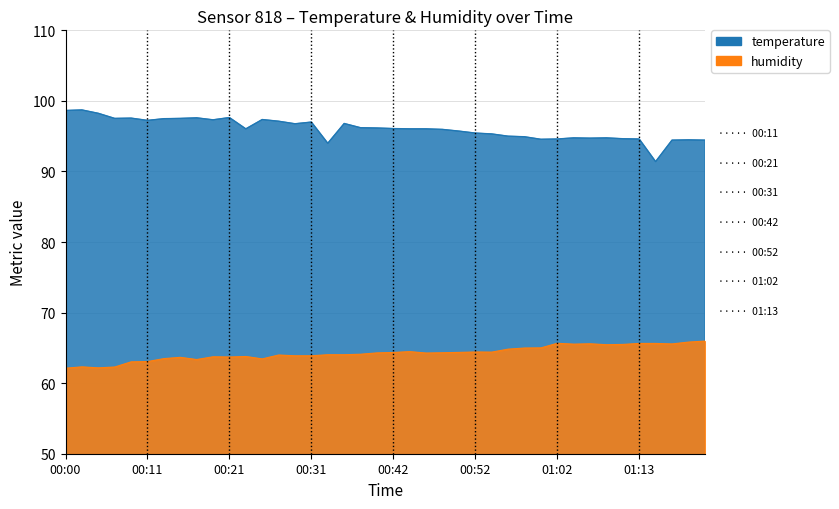

Which has a higher value, 00:46 or 00:27?

00:27